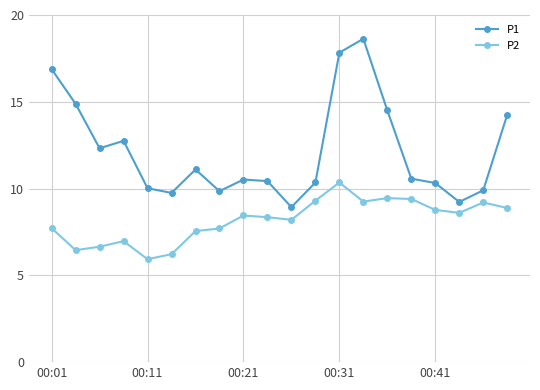

True or false: P1 has more than 2 points higher than both neighbors.

True